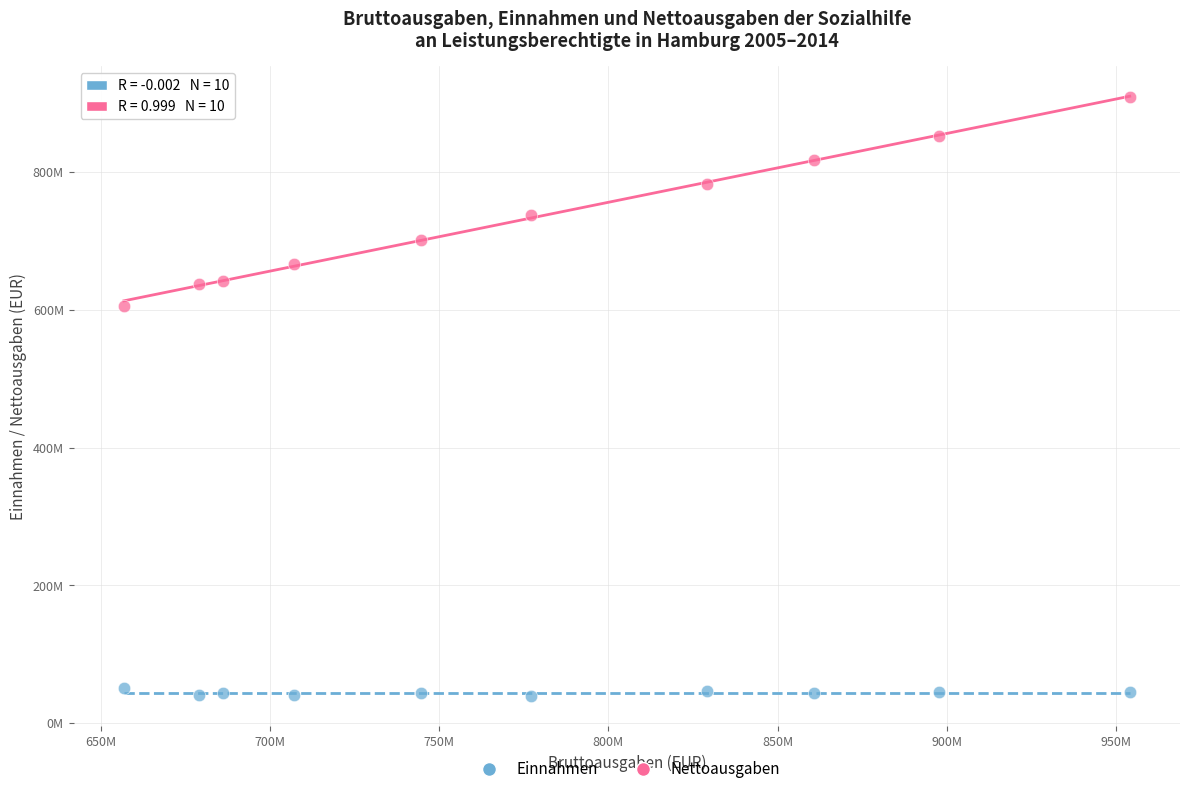

What are all the series names shown in the legend?

Einnahmen, Nettoausgaben